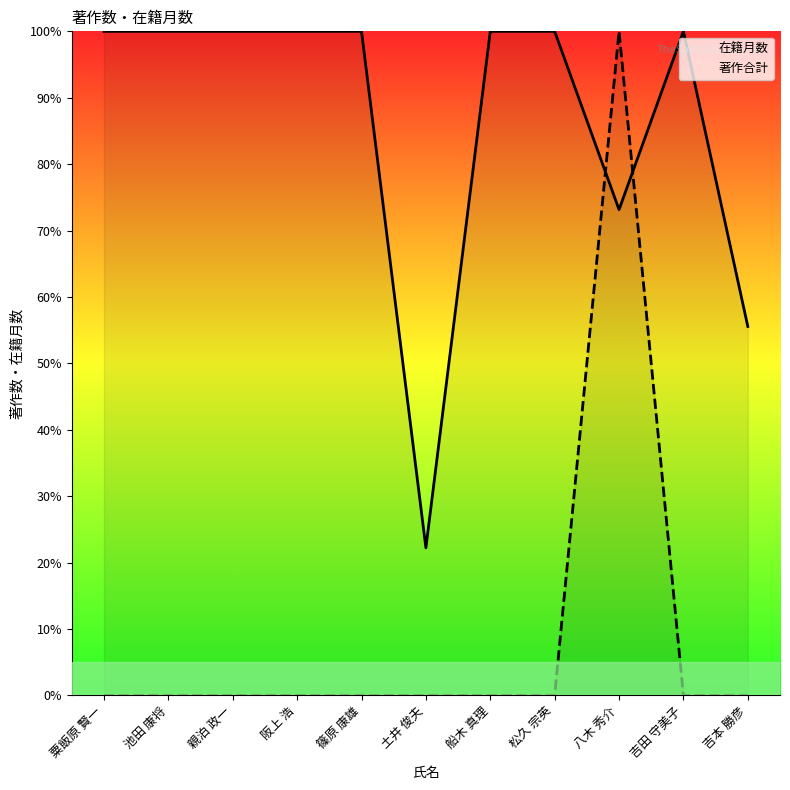

What is the label of the 1st point from the right?

吉本 勝彦